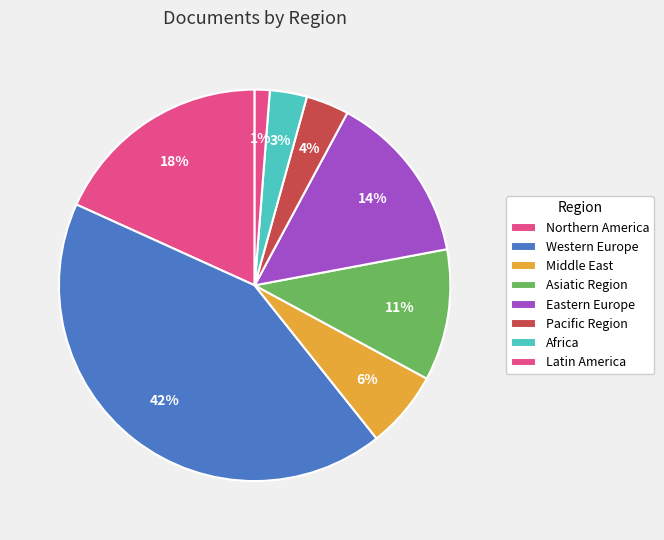

Is there any slice that represents more than half of the pie?

No